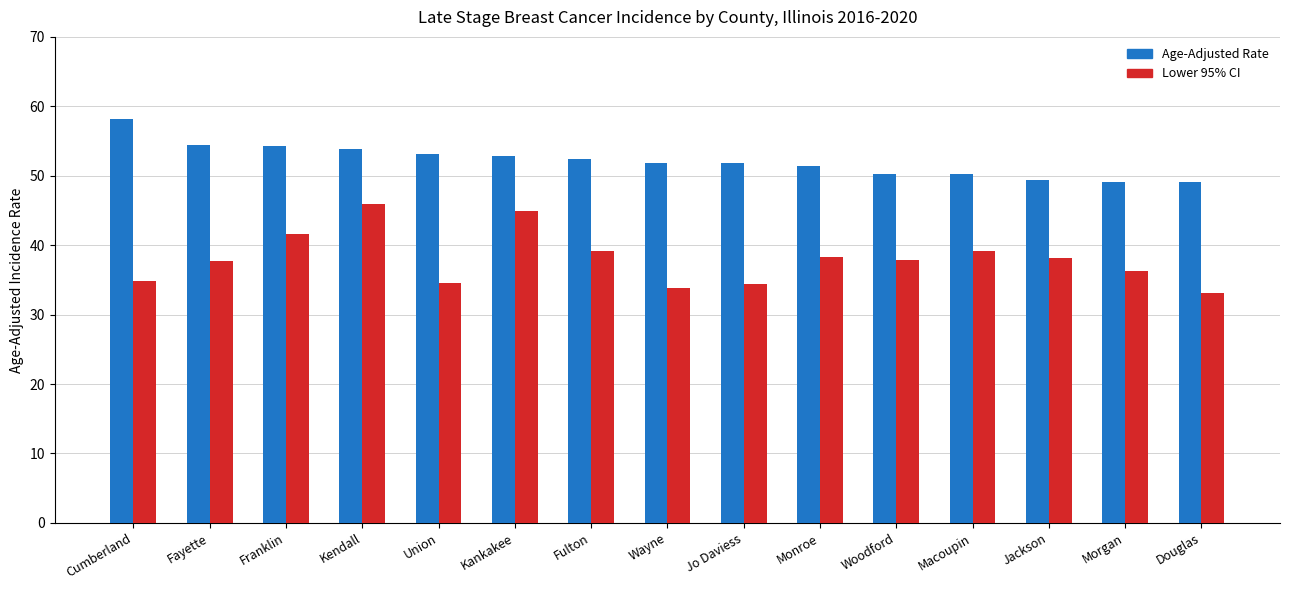

Which label corresponds to the smallest value in the chart?

Douglas